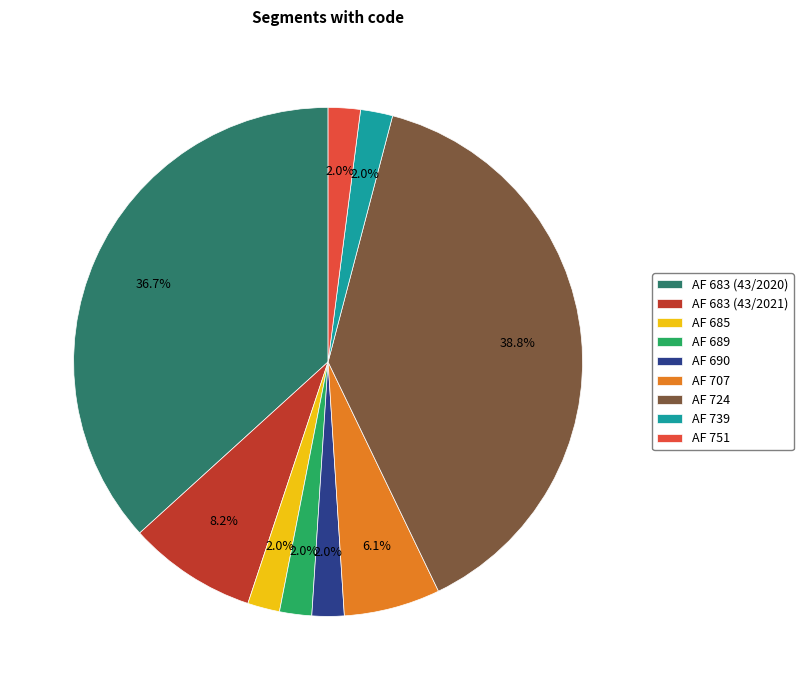

Approximately how many times larger is the value at AF 689 compared to AF 739?

1.0